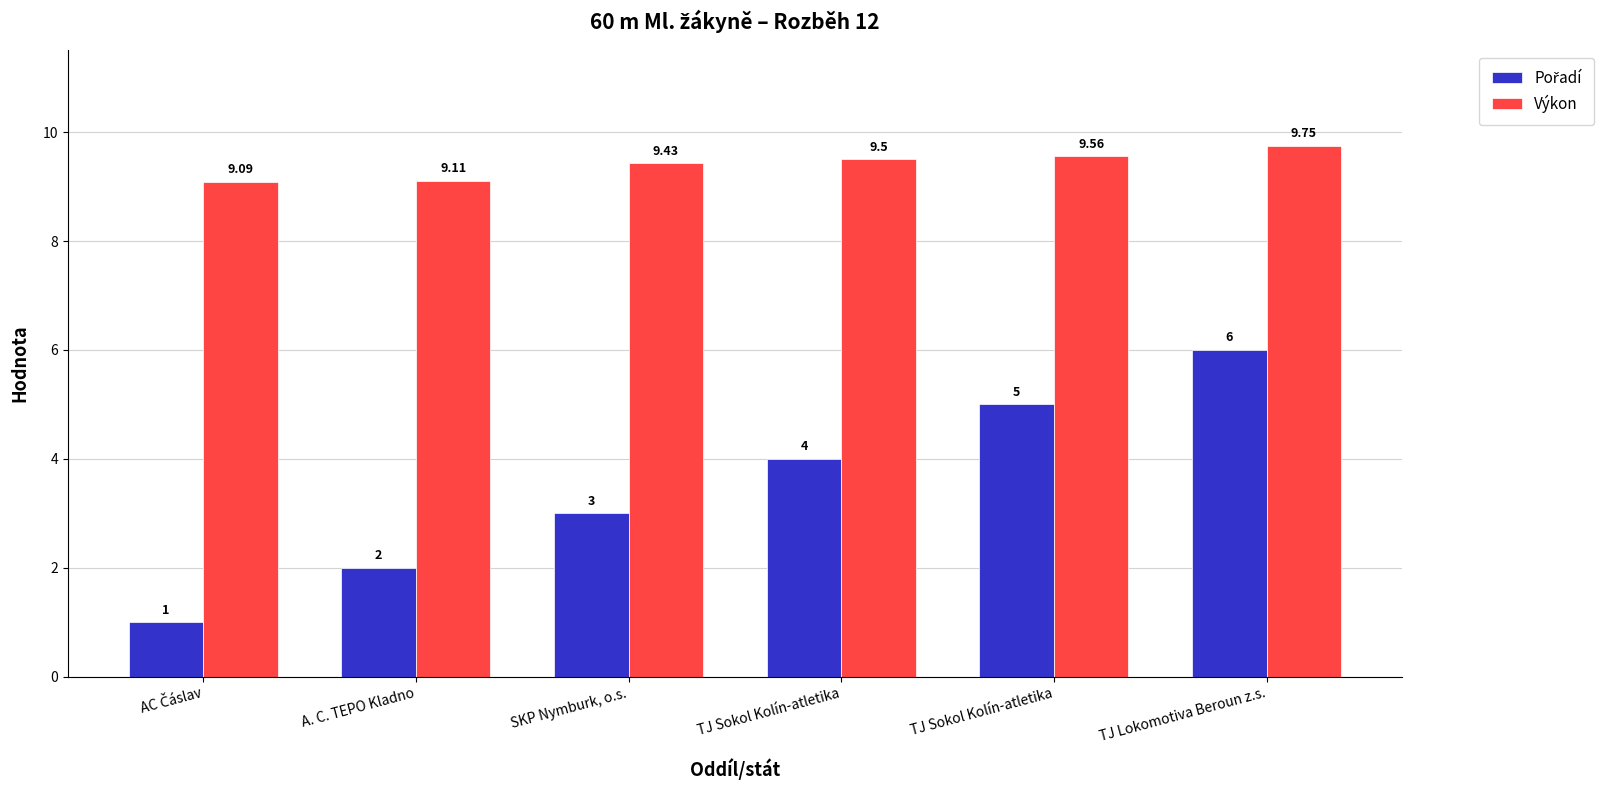

Is it true that Pořadí equals 6.0 at TJ Lokomotiva Beroun z.s.?

True